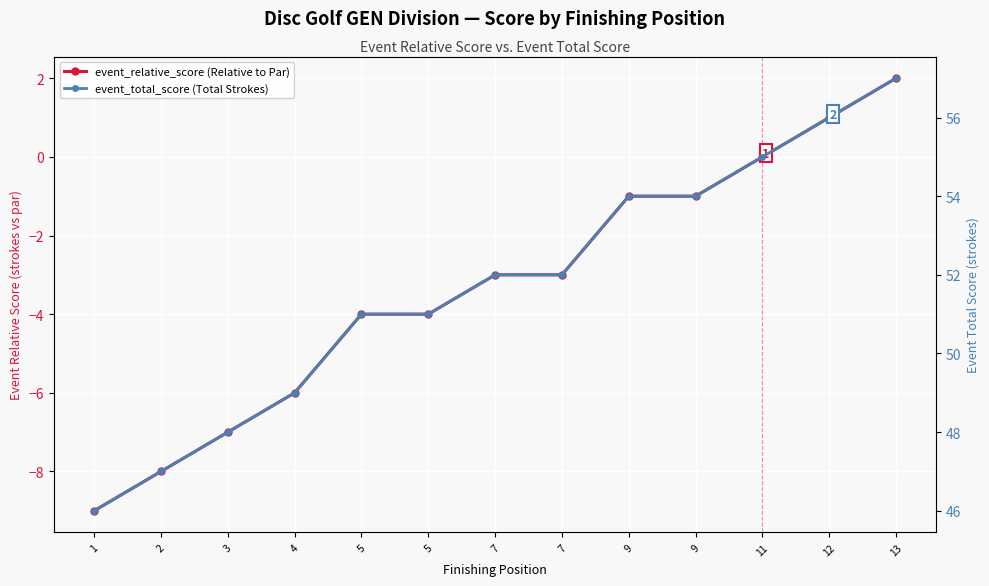

At which category does the chart reach its peak across all series?

13